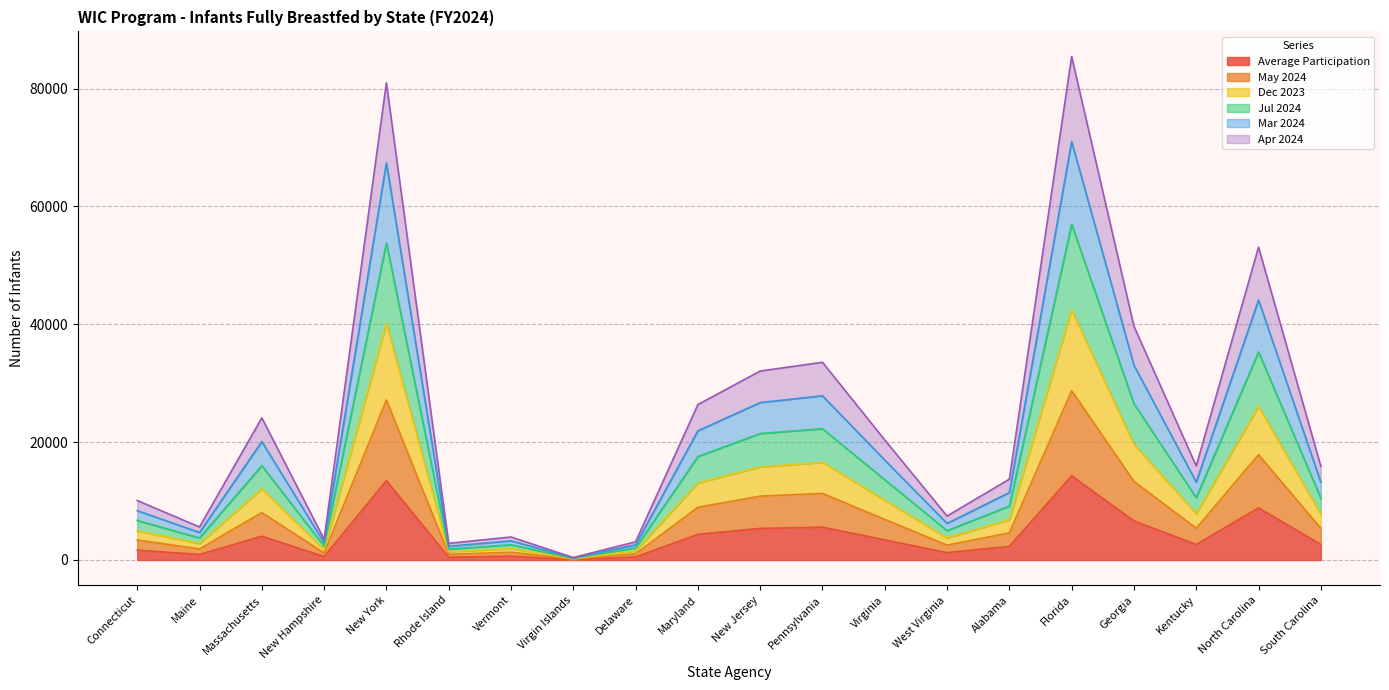

The value of Dec 2023 at Connecticut is 8194.0. True or false?

False